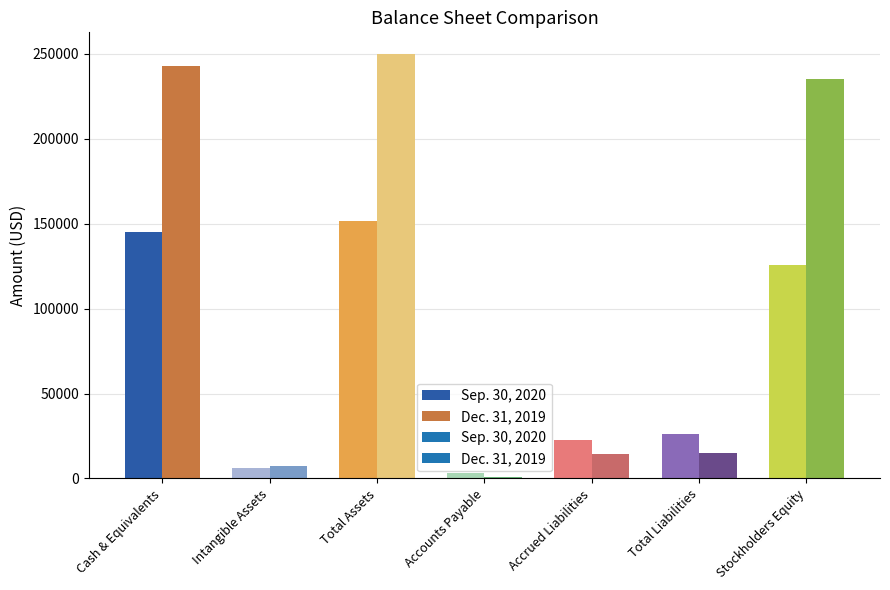

What is the difference between the Dec. 31, 2019 values at Intangible Assets and Total Liabilities?

8019